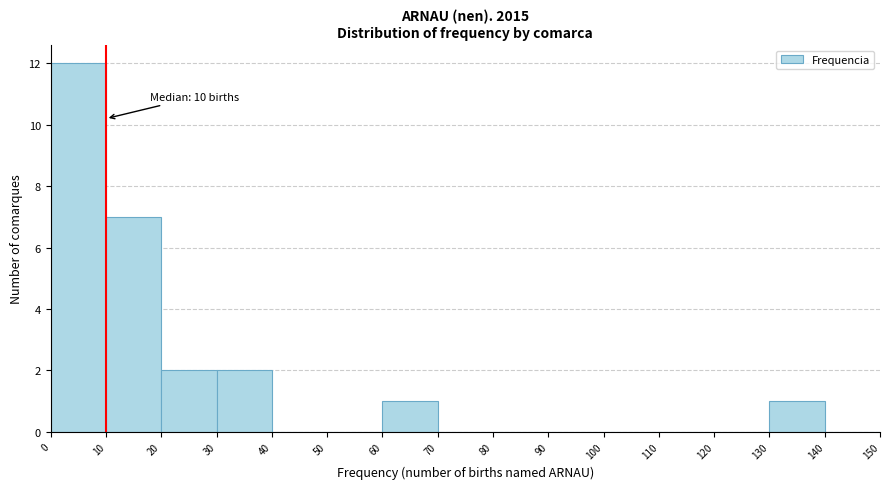

Which range on the x-axis has the tallest bar?

0 to 10